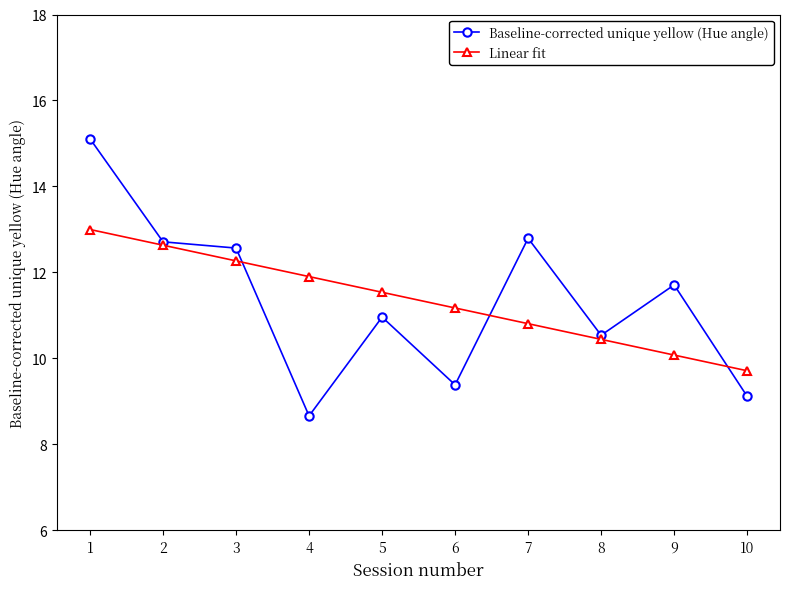

Which series has the largest range (max minus min)?

Baseline-corrected unique yellow (Hue angle)